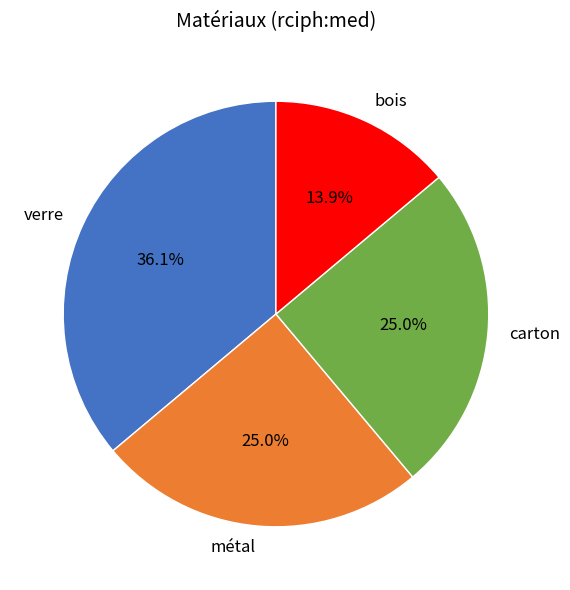

Is it true that carton is 15% of the pie?

False